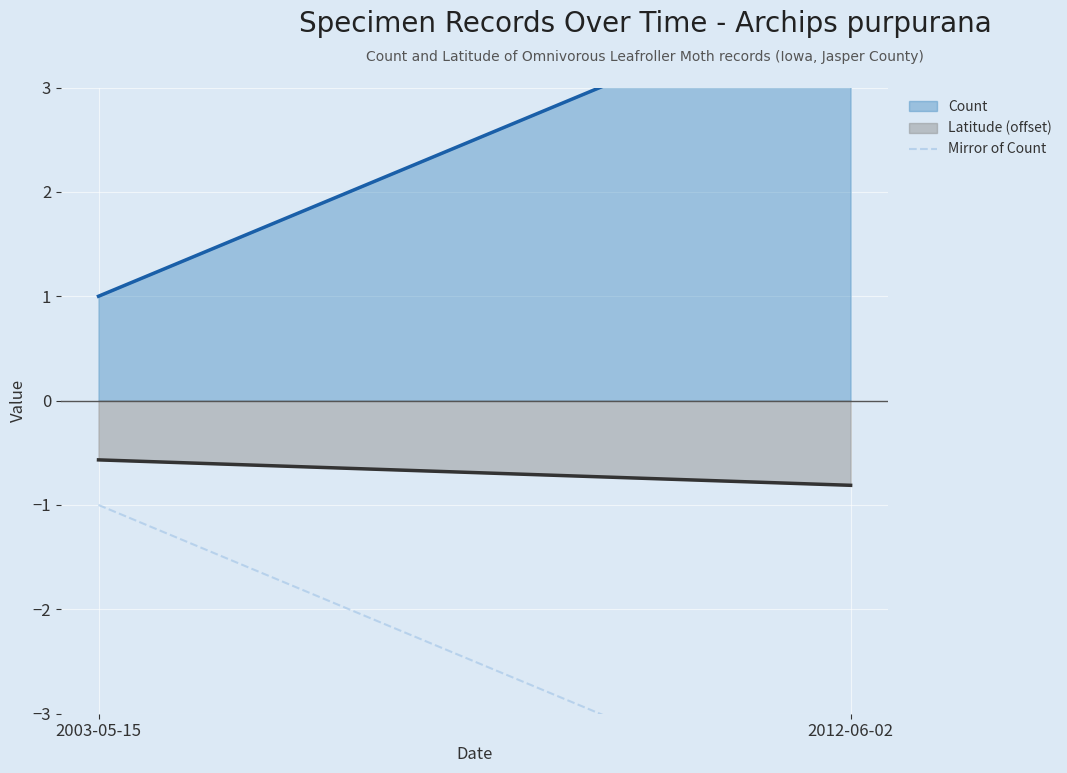

The value at 2003-05-15 is -1. True or false?

True